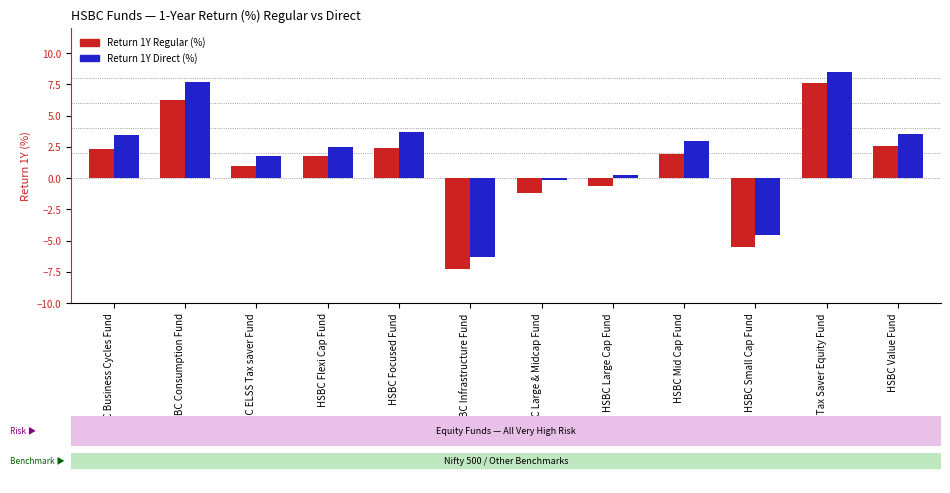

How many bars are there in each group?

2